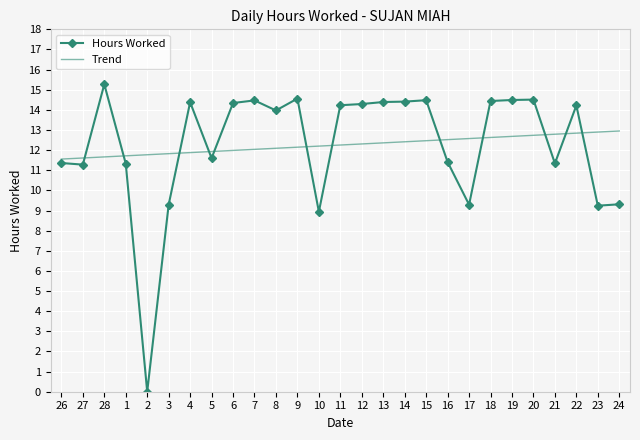

The Trend series shows 11.7 at 28. True or false?

True